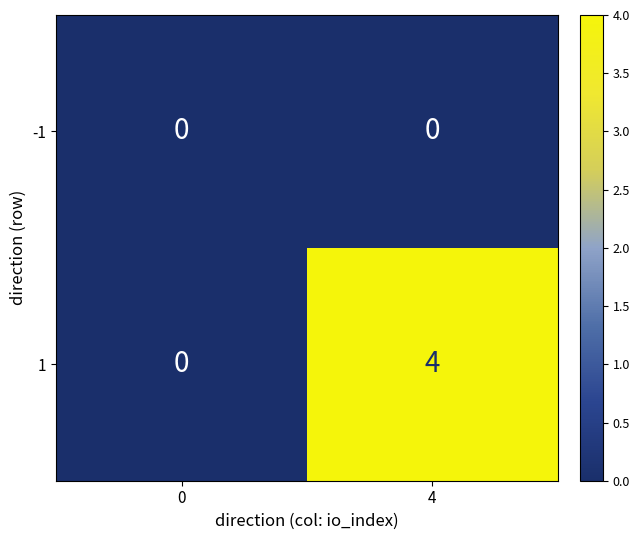

List the series in order of their overall mean, highest first.

1, -1